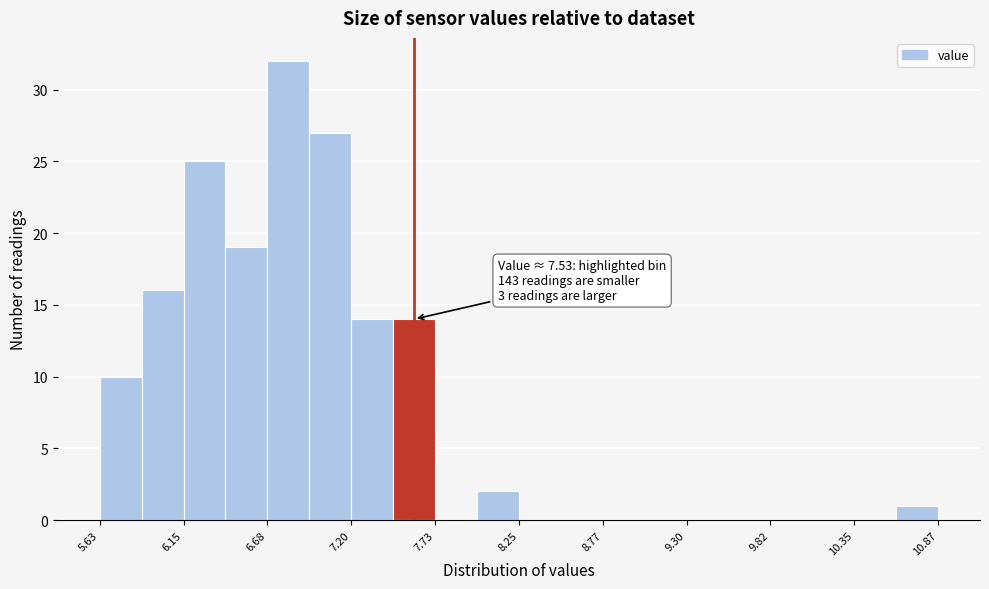

Read against the x-axis, roughly where is the centre of the tallest bar?

6.8